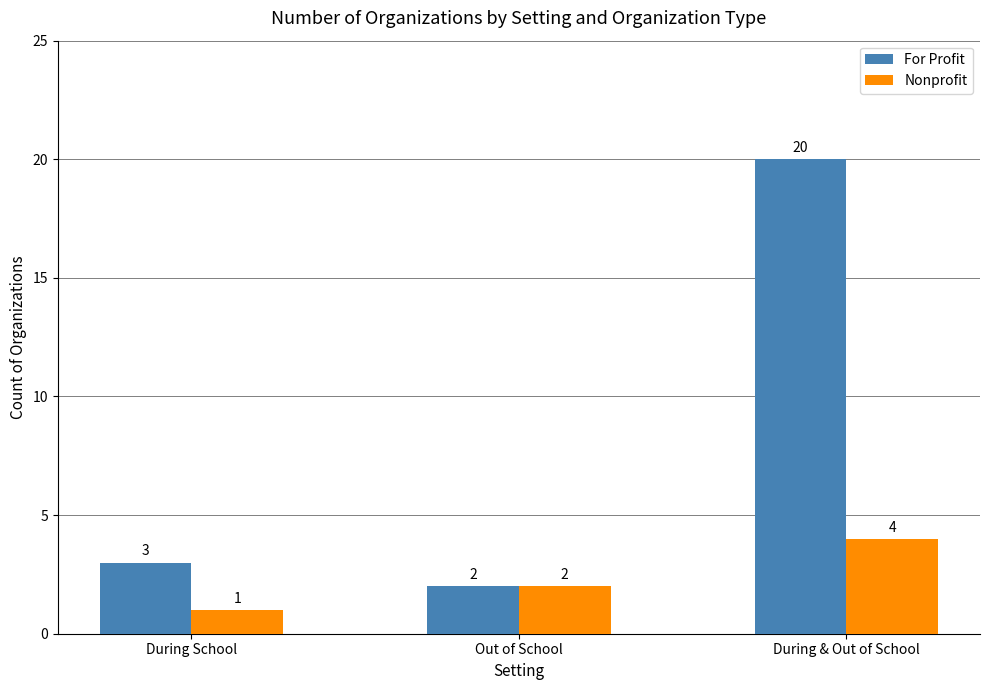

What is the label of the 2nd bar from the left?

Out of School